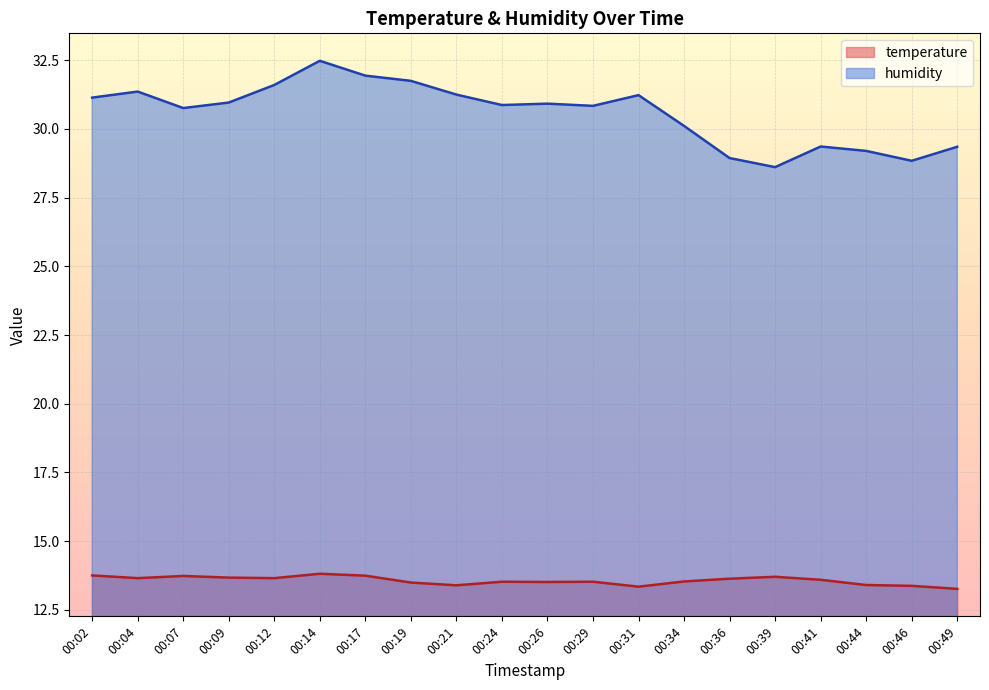

Which series has the largest total across all categories?

humidity